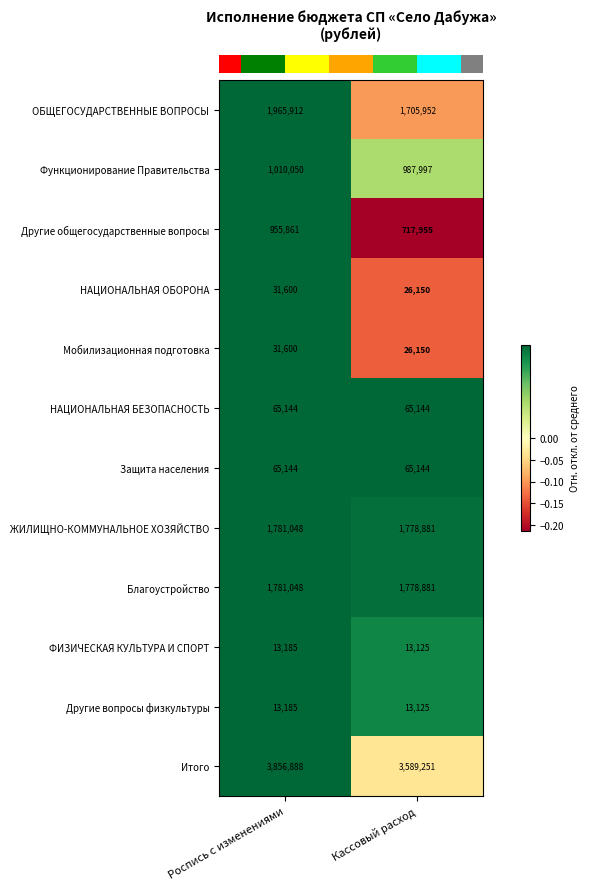

How many values in the Благоустройство series are below 1781048?

1